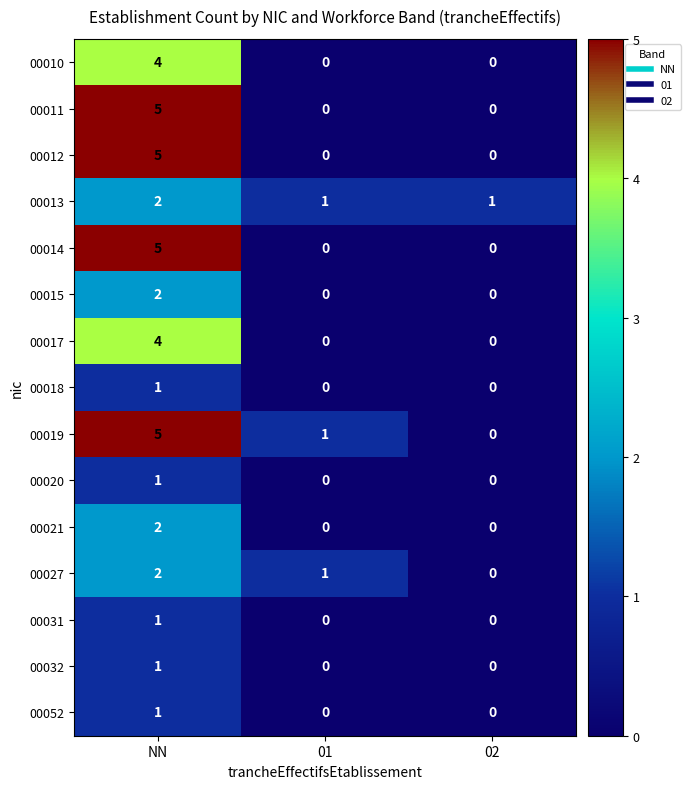

At which category is the sum across all series the highest?

NN